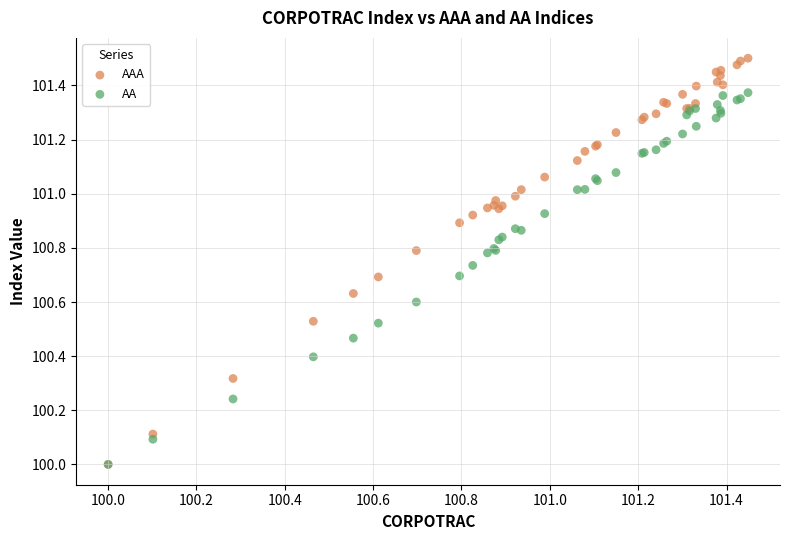

Which series has the largest Y range (max minus min)?

AAA